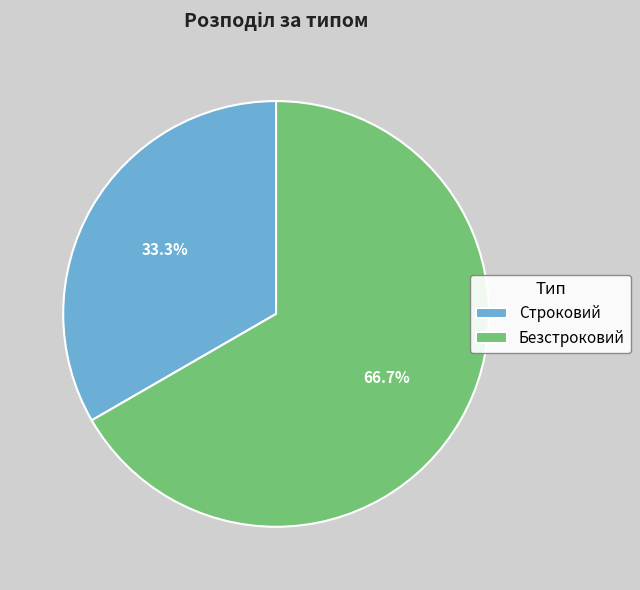

Combined, what portion of the pie is Строковий and Безстроковий?

100.0%